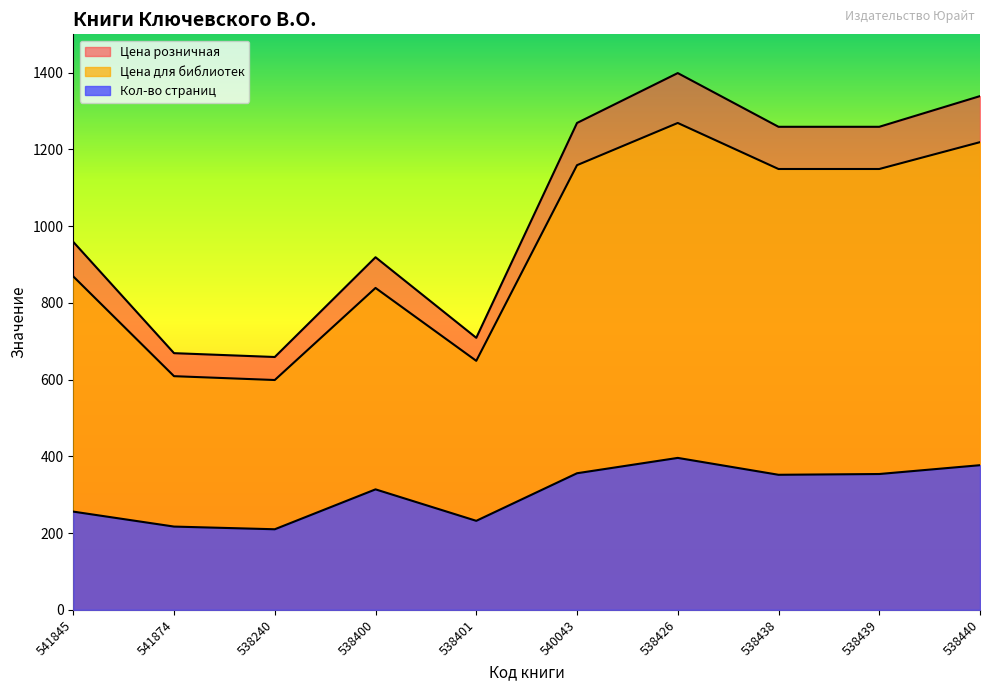

True or false: Цена для библиотек and Цена розничная intersect in this chart.

False